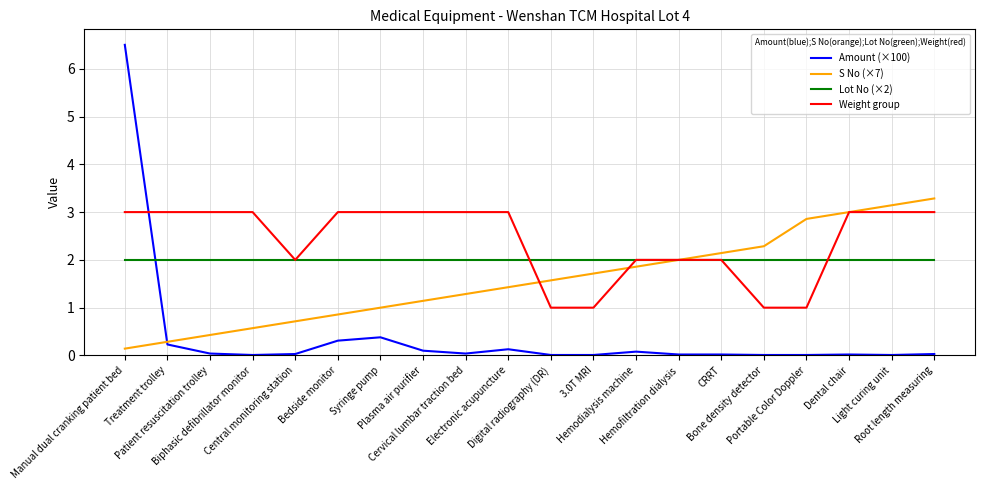

True or false: Weight group and Amount (×100) cross at least once.

True